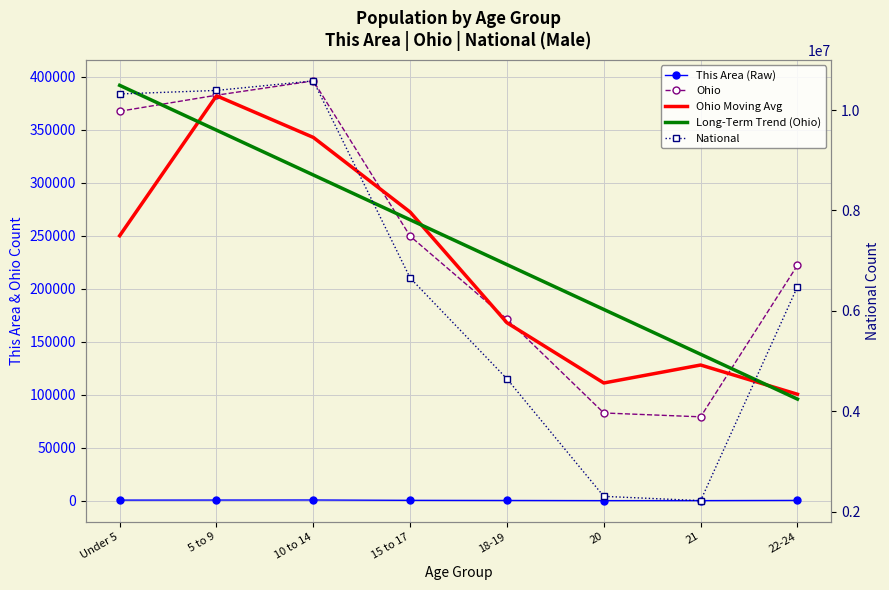

Which series has the largest range (max minus min)?

National